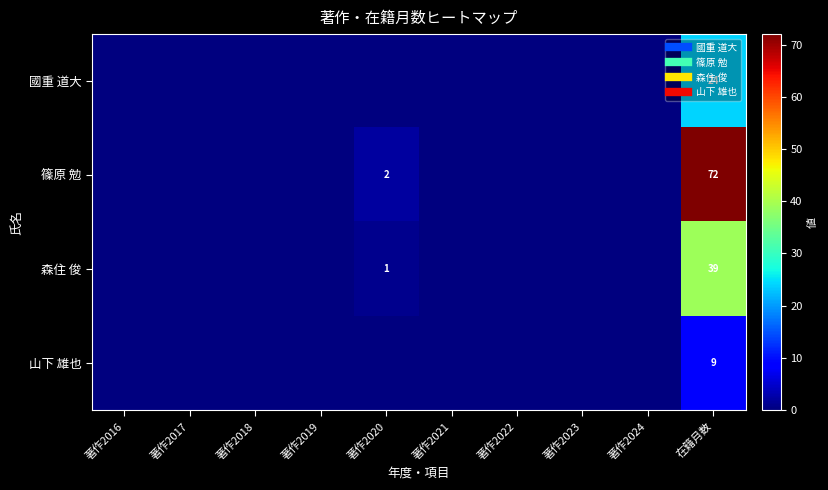

Which series has the largest range (max minus min)?

篠原 勉